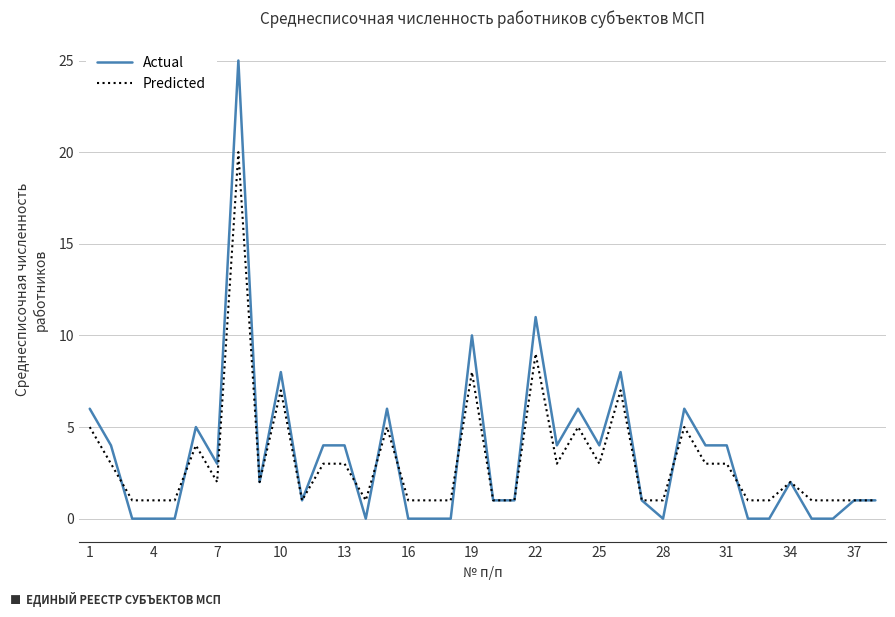

Rank the series by their maximum value, from highest to lowest.

Actual, Predicted